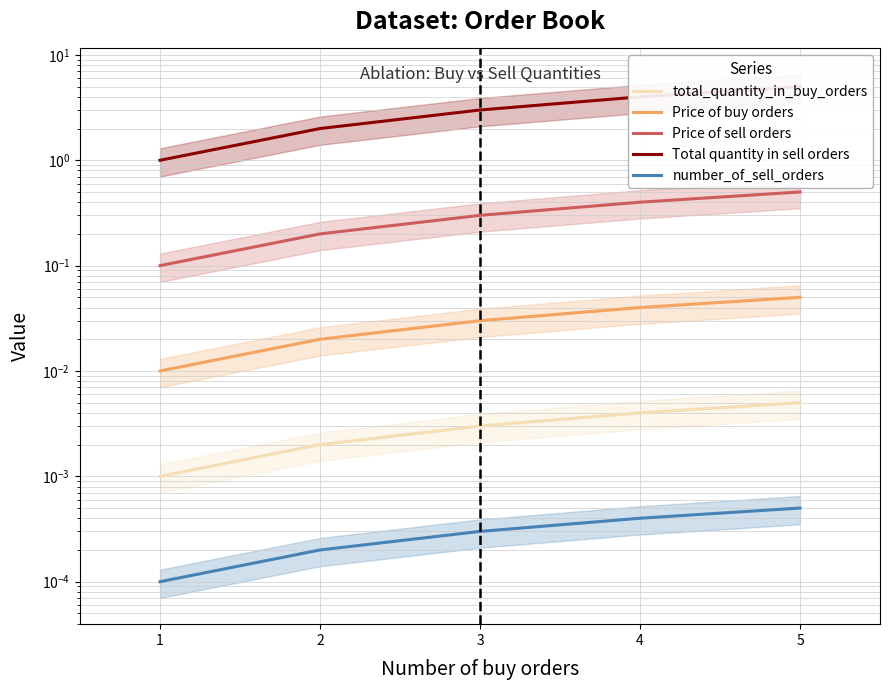

What is the difference between the second highest and second lowest values in the Price of sell orders series?

0.2